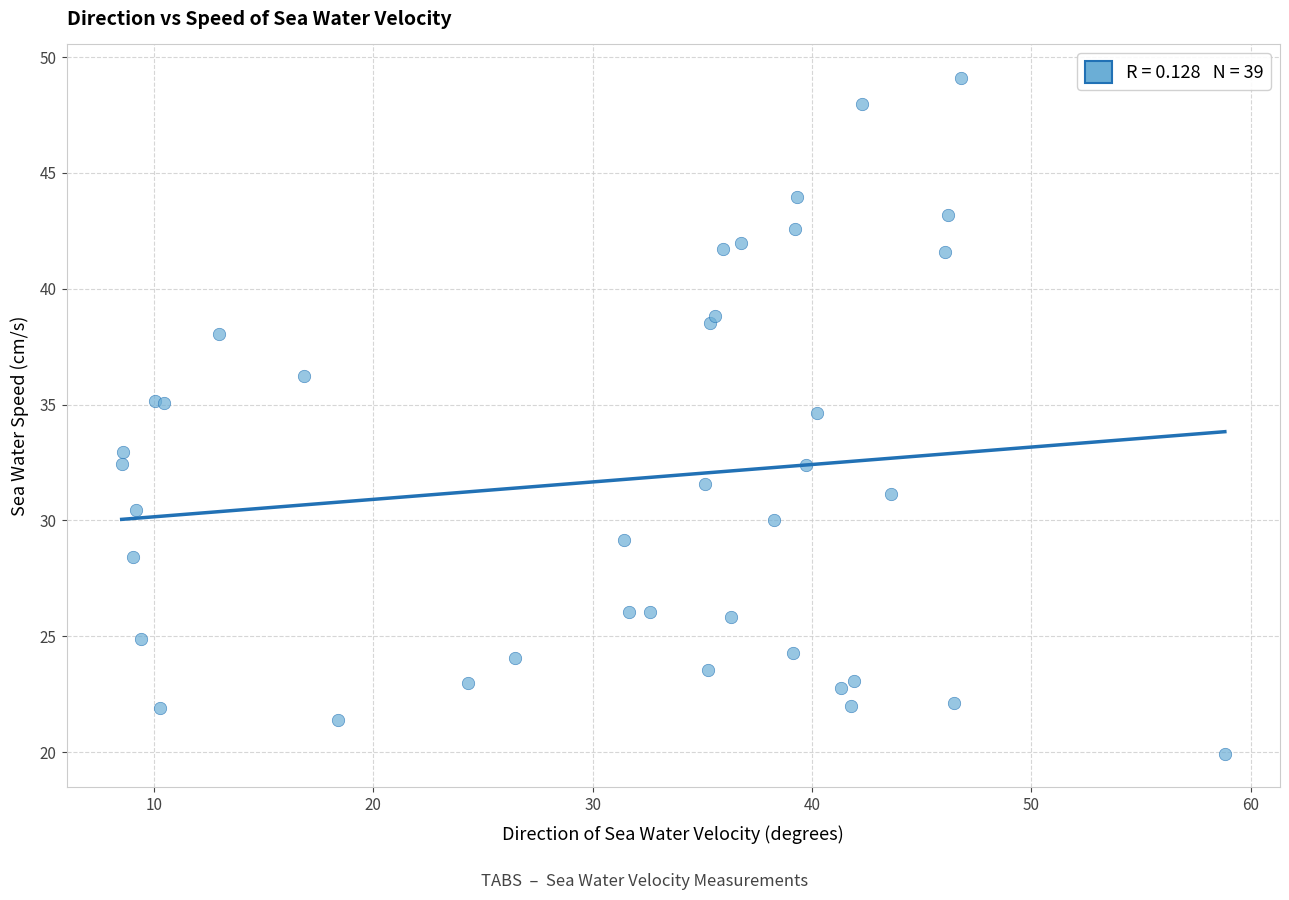

What Y value in the scatter plot is closest to 34?

34.6